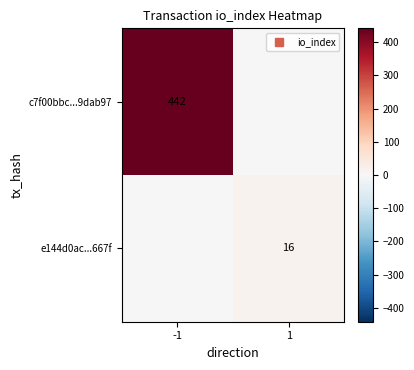

What is the spread (max minus min) of values at 1?

16